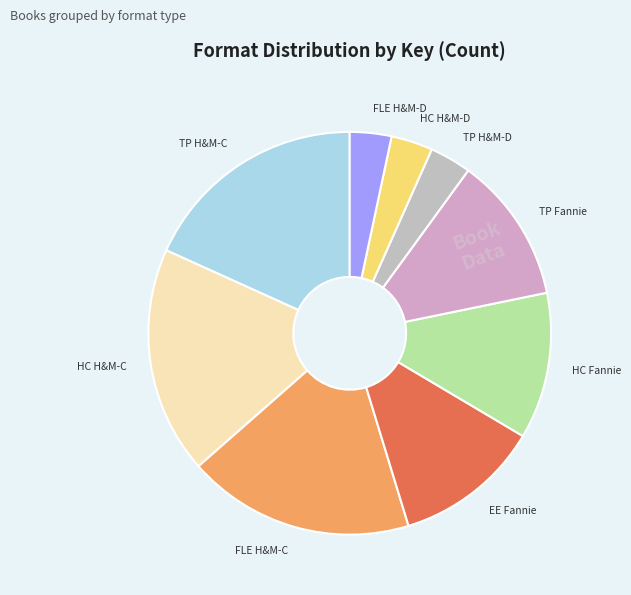

Count the number of slices in the pie.

9